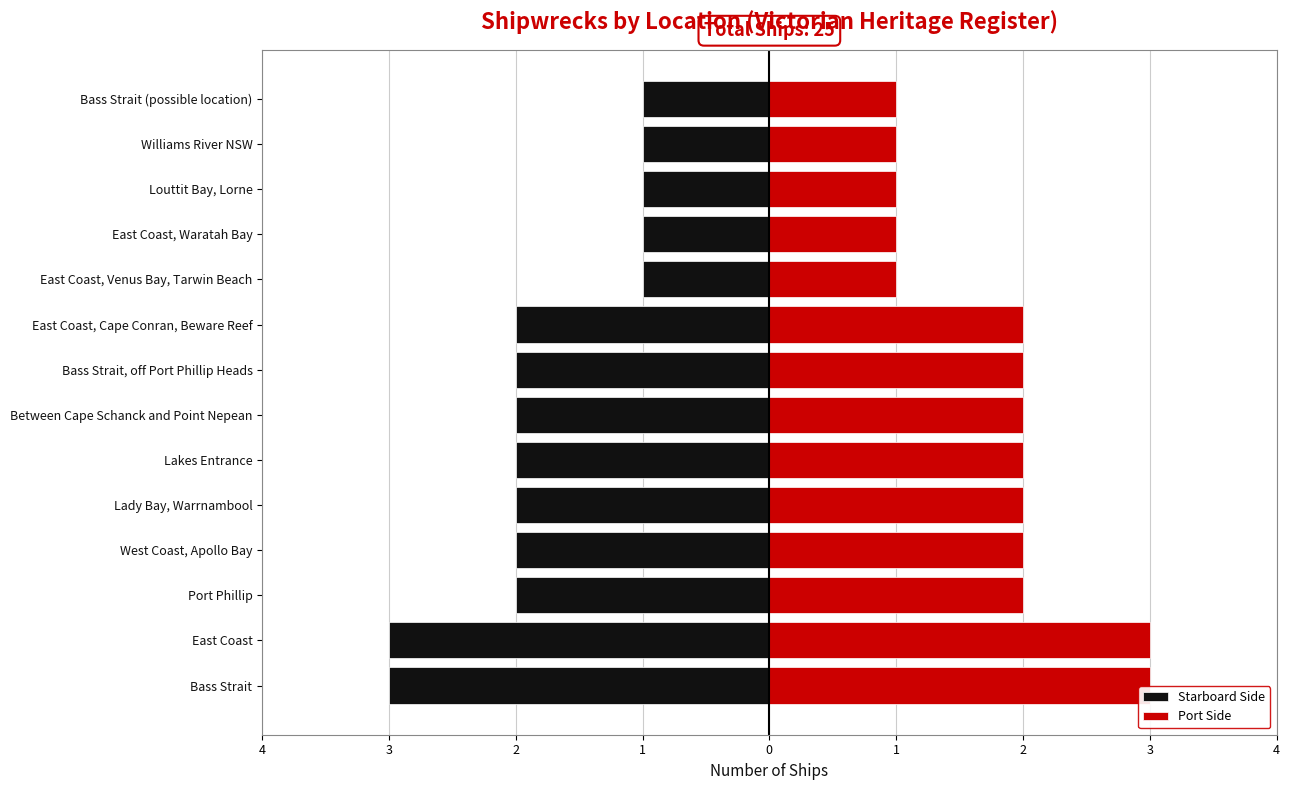

True or false: Right (red) has a value of 1 at Bass Strait (possible location).

True